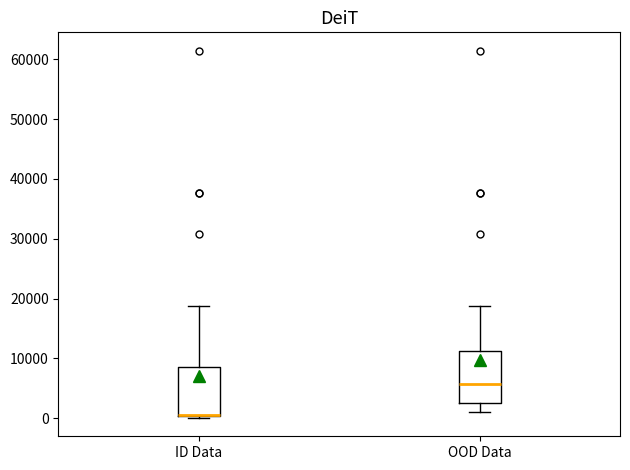

Where does the median line of the box for OOD Data sit on the y-axis? The values are not printed on the chart, so give them approximately, as read against the axis.

6000